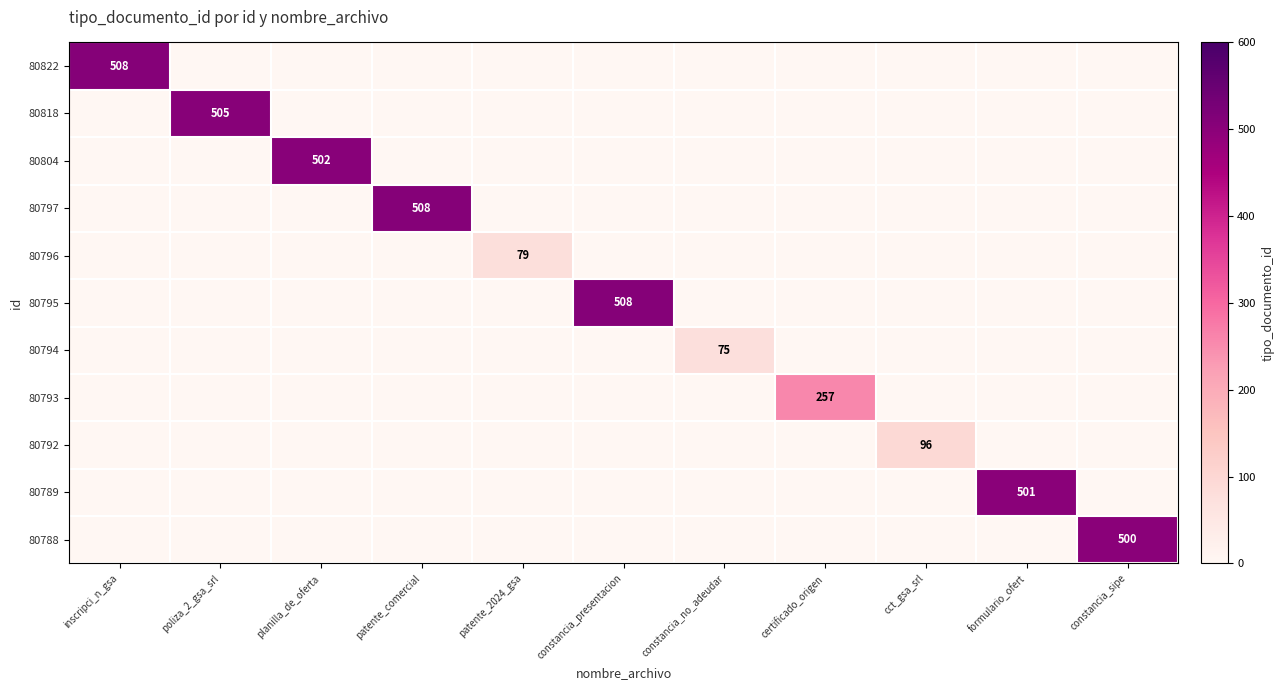

List the labels in order of 80792 value, largest first.

cct_gsa_srl, inscripci_n_gsa, poliza_2_gsa_srl, planilla_de_oferta, patente_comercial, patente_2024_gsa, constancia_presentacion, constancia_no_adeudar, certificado_origen, formulario_ofert, constancia_sipe